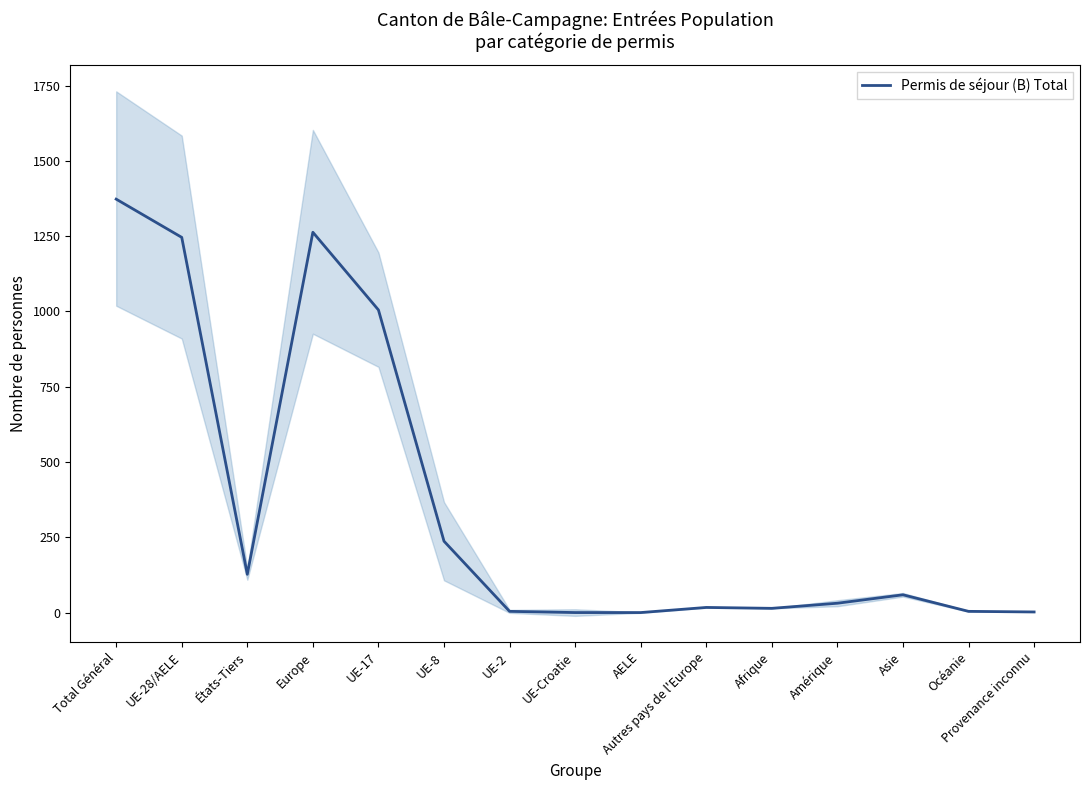

Count the number of categories in the chart.

15